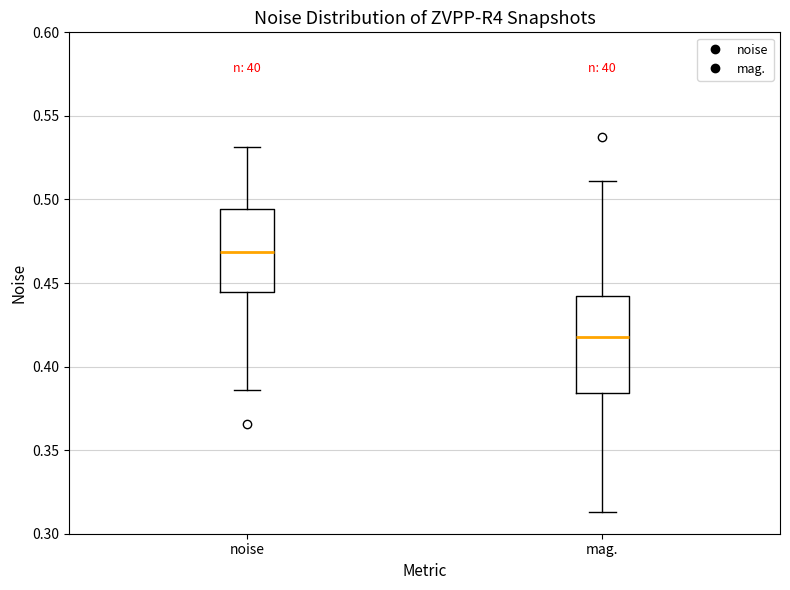

Which box's median line is the highest?

noise